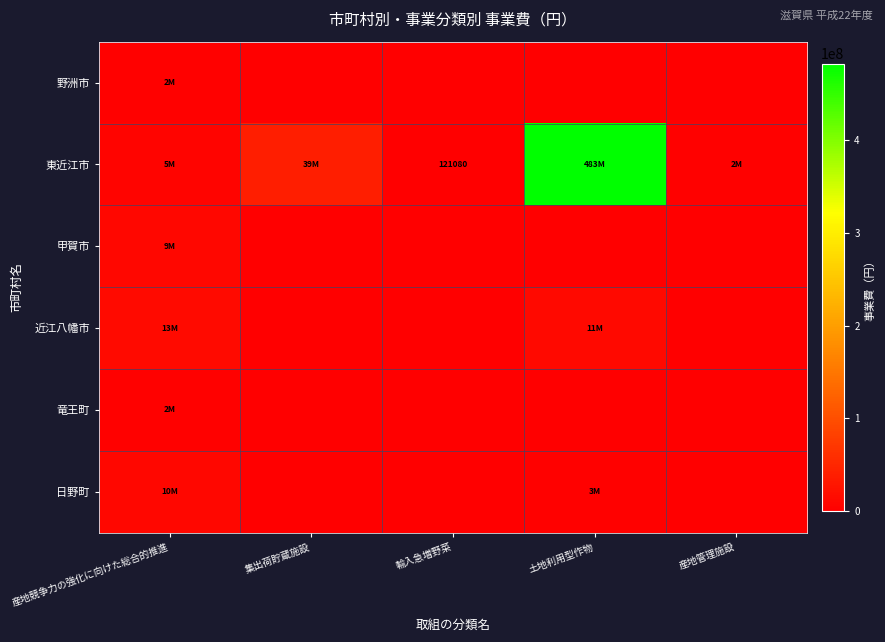

What is the sum of the 日野町 values at 土地利用型作物 and 集出荷貯蔵施設?

3032000